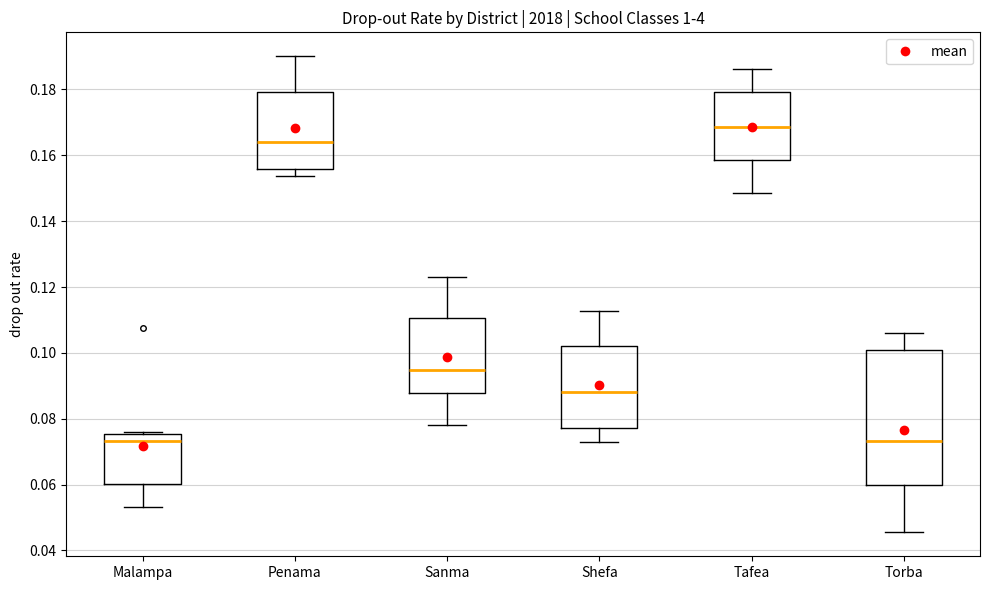

Reading left to right, transcribe this box plot: for each box, give where its median line is, the range the box spans, and where its two whiskers end, as read against the y-axis. The values are not printed on the chart, so give them approximately, as read against the axis.

Malampa: median 0.074, box 0.060 to 0.076, whiskers 0.054 to 0.076 (just above the box's upper edge)
Penama: median 0.164, box 0.156 to 0.180, whiskers 0.154 to 0.190
Sanma: median 0.094, box 0.088 to 0.110, whiskers 0.078 to 0.122
Shefa: median 0.088, box 0.078 to 0.102, whiskers 0.072 to 0.112
Tafea: median 0.168, box 0.158 to 0.180, whiskers 0.148 to 0.186
Torba: median 0.074, box 0.060 to 0.100, whiskers 0.046 to 0.106